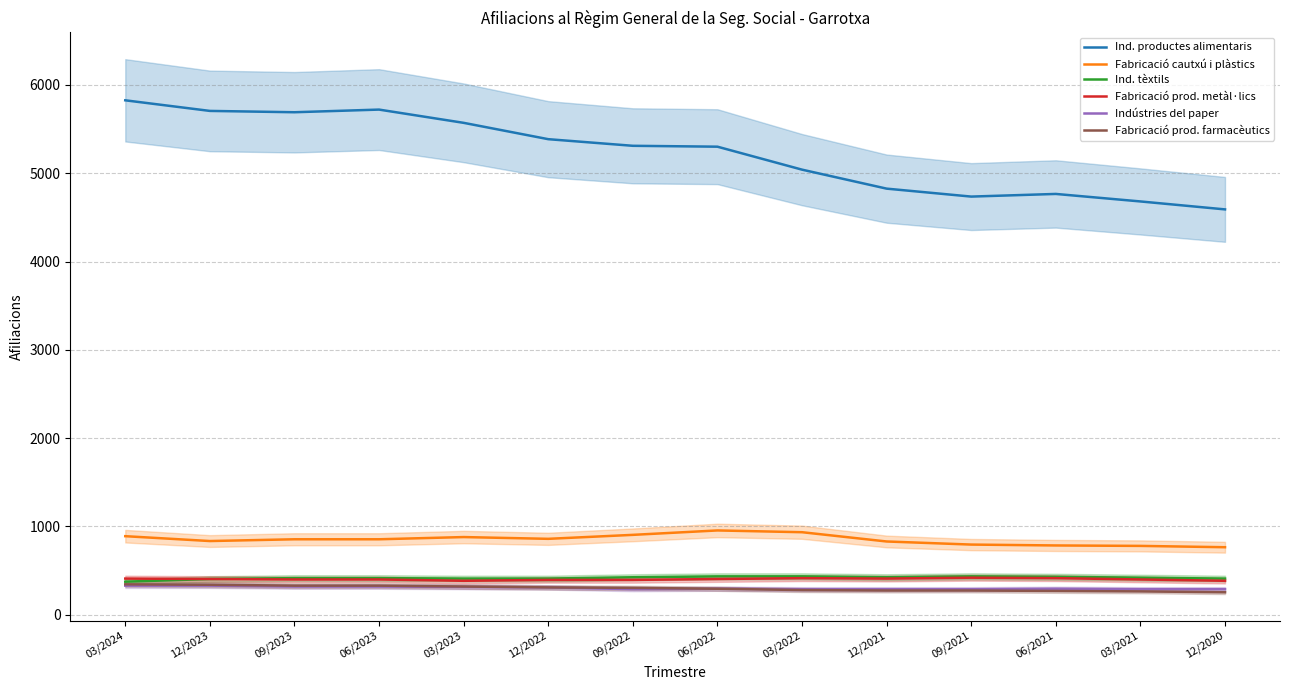

At which label does Fabricació prod. farmacèutics first exceed 305?

03/2024